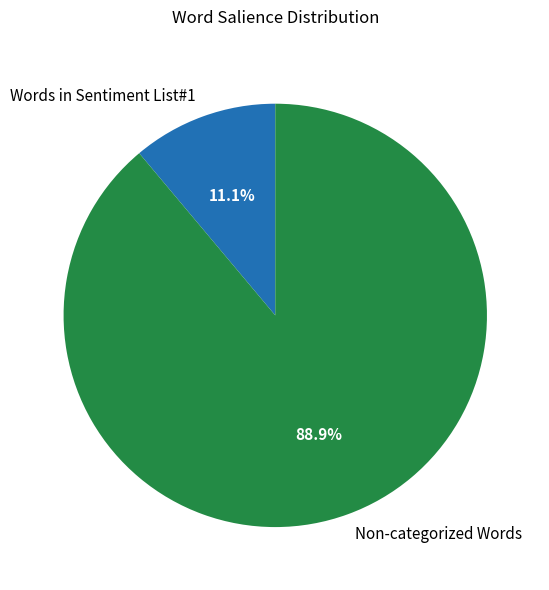

Rank the categories by value from lowest to highest.

Words in Sentiment List#1, Non-categorized Words